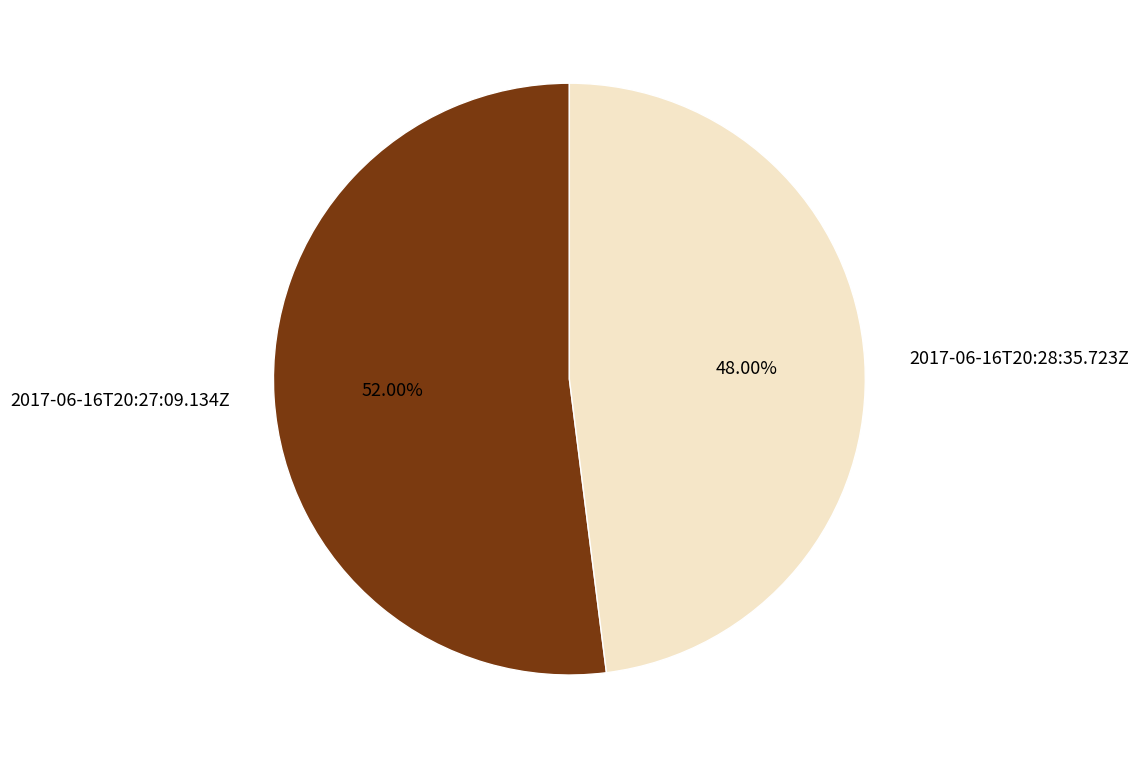

Rank the categories by value from lowest to highest.

2017-06-16T20:28:35.723Z, 2017-06-16T20:27:09.134Z